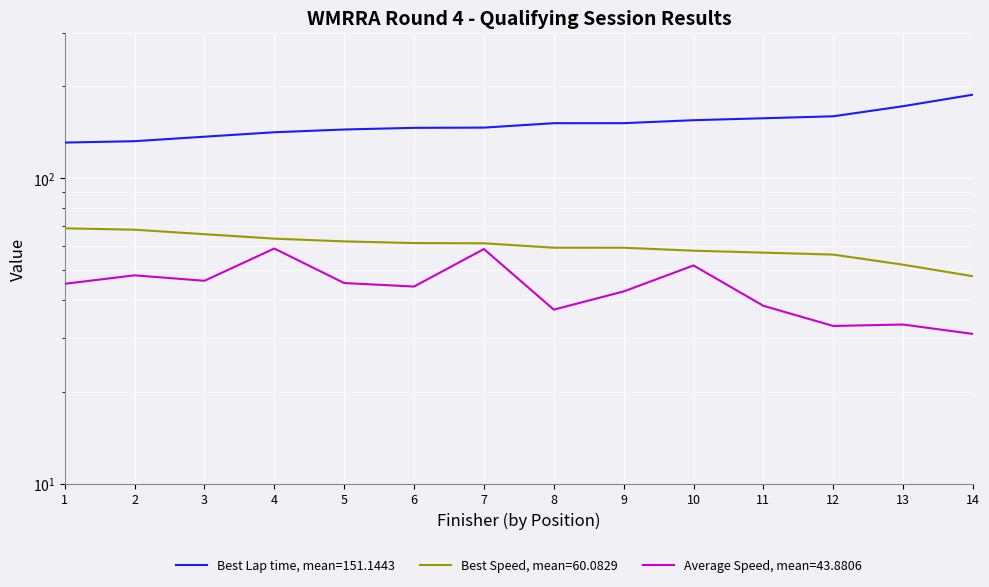

Reading left to right, what are all the values shown in this chart?

Best Lap time: 131.0	132.4	137.0	141.7	144.6	146.5	146.7	151.7	151.7	155.1	157.4	159.8	172.4	188.0
Best Speed: 68.7	68.0	65.7	63.5	62.2	61.5	61.3	59.3	59.3	58.0	57.2	56.3	52.2	47.9
Average Speed: 45.2	48.2	46.2	59.0	45.5	44.3	58.7	37.2	42.7	51.9	38.3	32.9	33.3	31.0